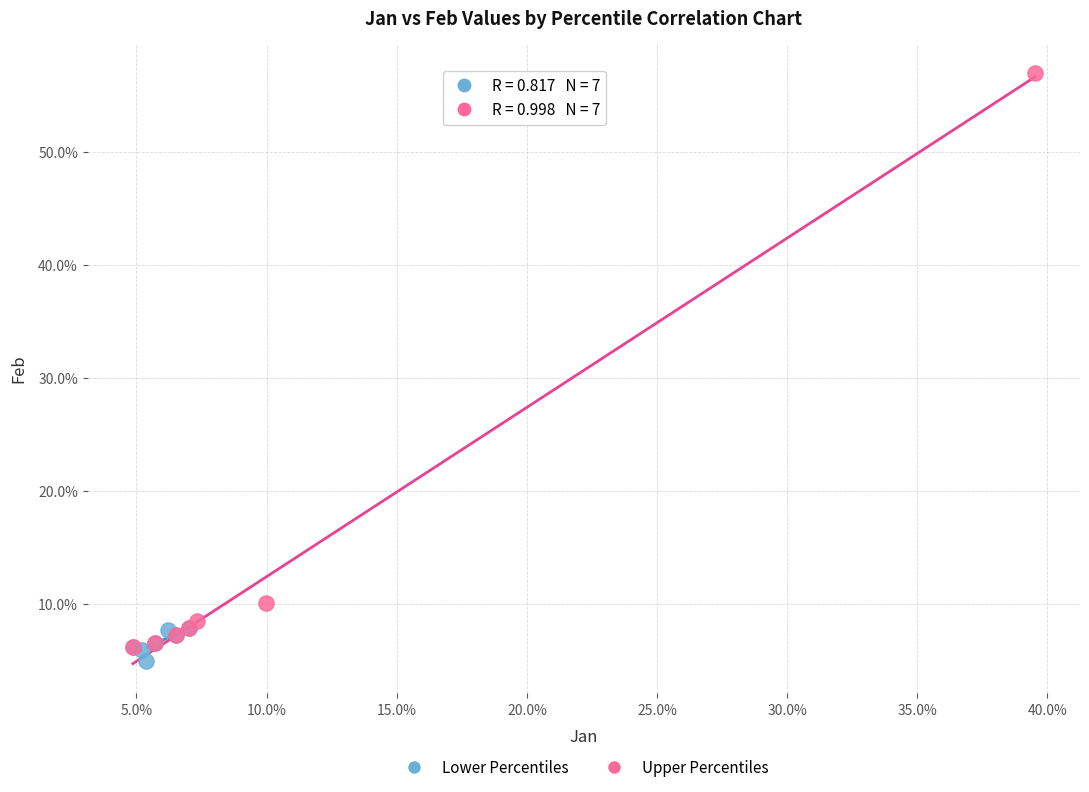

Which series reaches the maximum Y coordinate?

Upper Percentiles